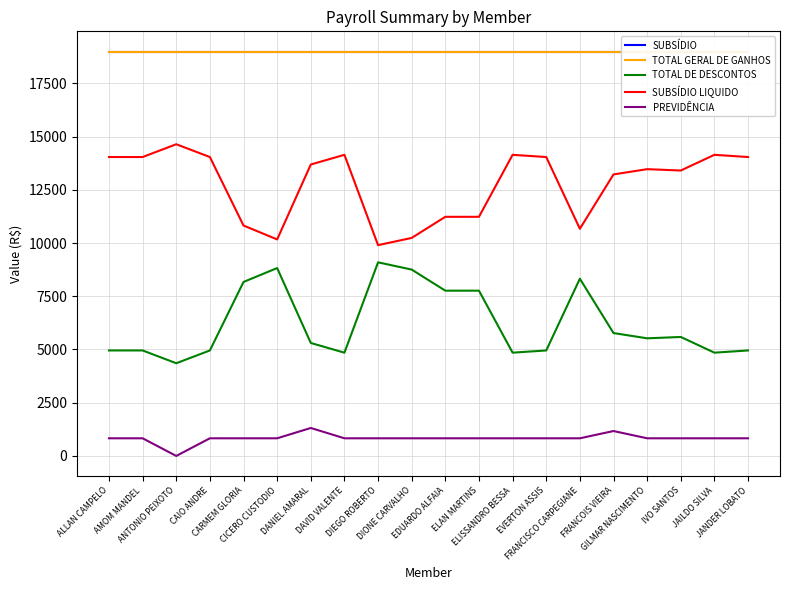

Reading right to left, list all the values displayed in this chart.

SUBSÍDIO: 18991.7	18991.7	18991.7	18991.7	18991.7	18991.7	18991.7	18991.7	18991.7	18991.7	18991.7	18991.7	18991.7	18991.7	18991.7	18991.7	18991.7	18991.7	18991.7	18991.7
TOTAL GERAL DE GANHOS: 18991.7	18991.7	18991.7	18991.7	18991.7	18991.7	18991.7	18991.7	18991.7	18991.7	18991.7	18991.7	18991.7	18991.7	18991.7	18991.7	18991.7	18991.7	18991.7	18991.7
TOTAL DE DESCONTOS: 4953.9	4849.7	5587.3	5523.7	5771.1	8323.0	4953.9	4849.7	7761.5	7761.5	8752.3	9092.3	4849.7	5305.2	8823.5	8170.8	4953.9	4353.4	4953.9	4953.9
SUBSÍDIO LIQUIDO: 14037.8	14142.0	13404.4	13468.0	13220.6	10668.7	14037.8	14142.0	11230.2	11230.2	10239.4	9899.4	14142.0	13686.5	10168.2	10820.9	14037.8	14638.3	14037.8	14037.8
PREVIDÊNCIA: 828.4	828.4	828.4	828.4	1169.6	828.4	828.4	828.4	828.4	828.4	828.4	828.4	828.4	1312.9	828.4	828.4	828.4	0.0	828.4	828.4